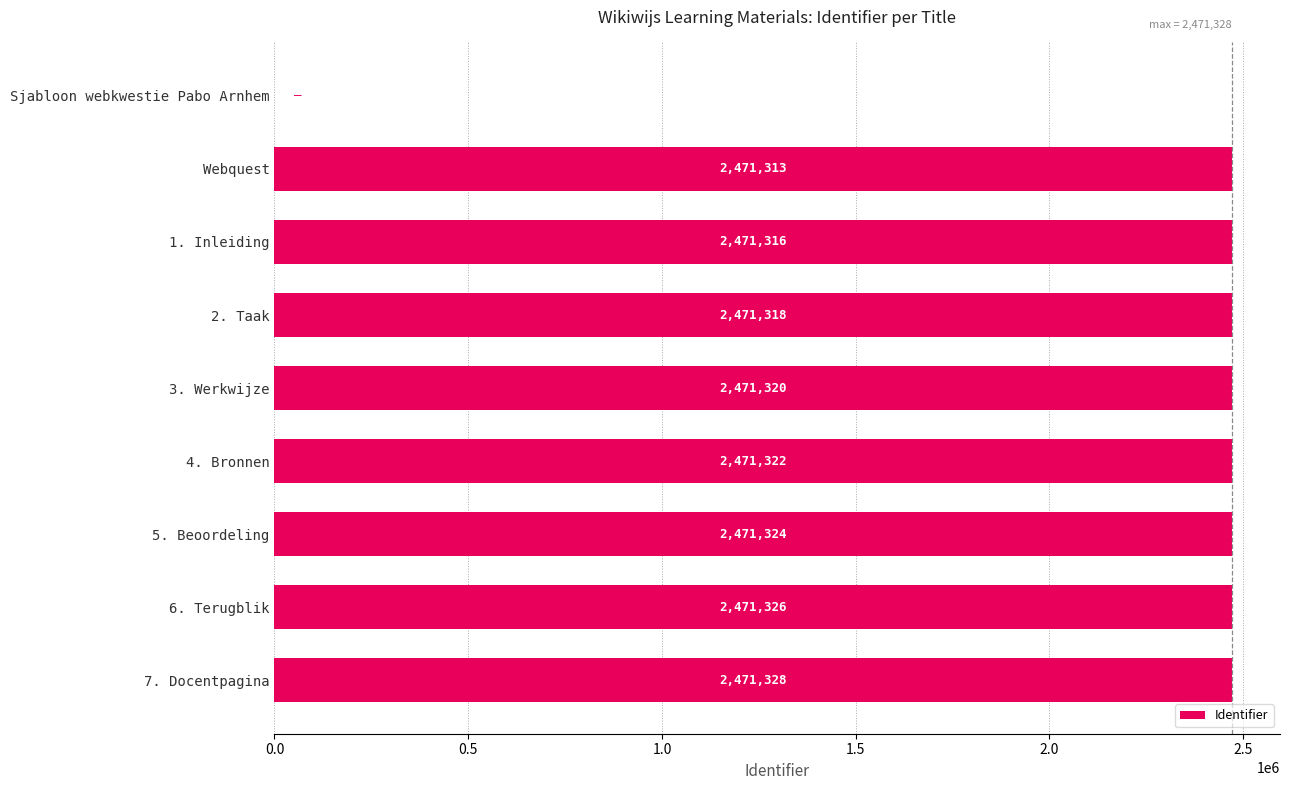

Count the number of data series in this chart.

1